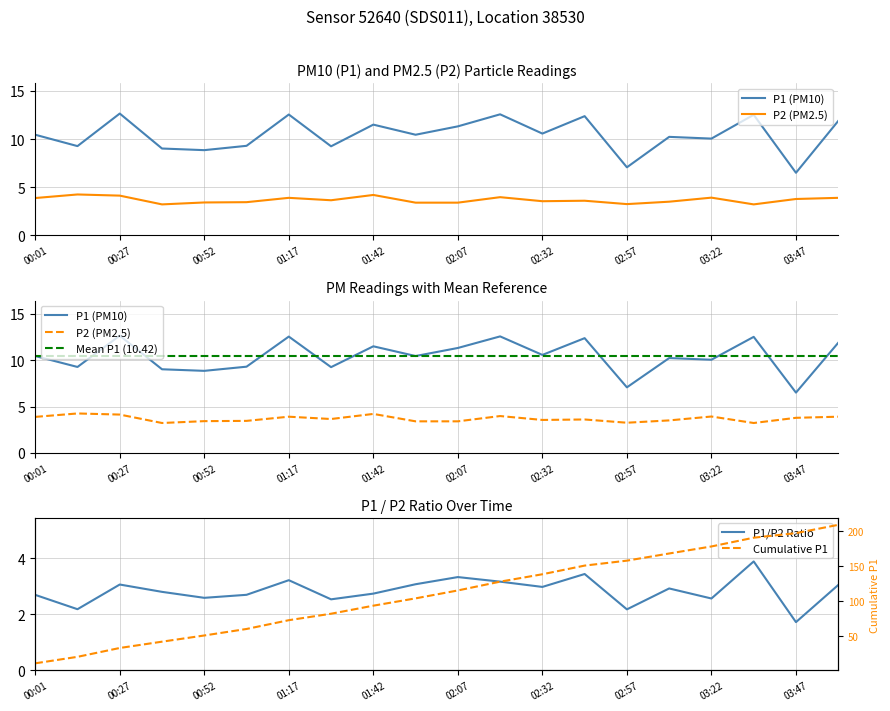

Which series ends up on top after the final intersection of P1/P2 Ratio and P2 (PM2.5)?

P2 (PM2.5)